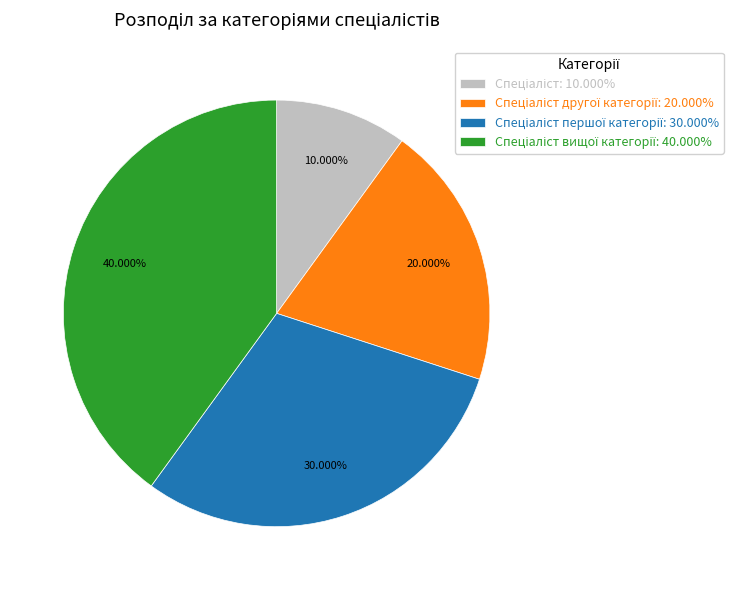

Does any single category account for the majority?

No